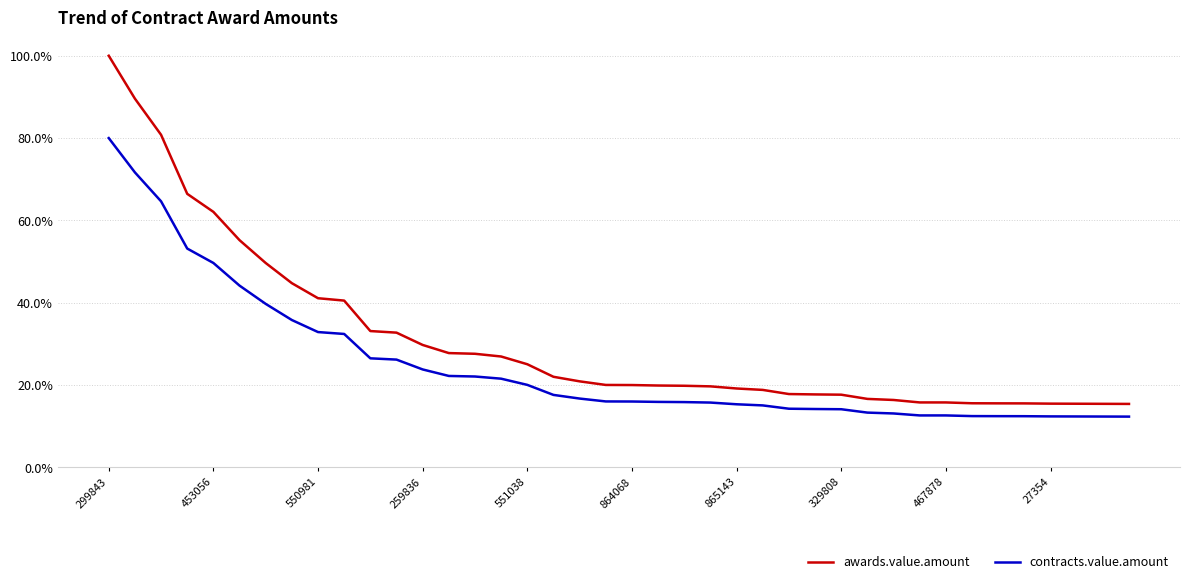

What is the difference between the maximum and minimum values in the contracts.value.amount series?

67.7